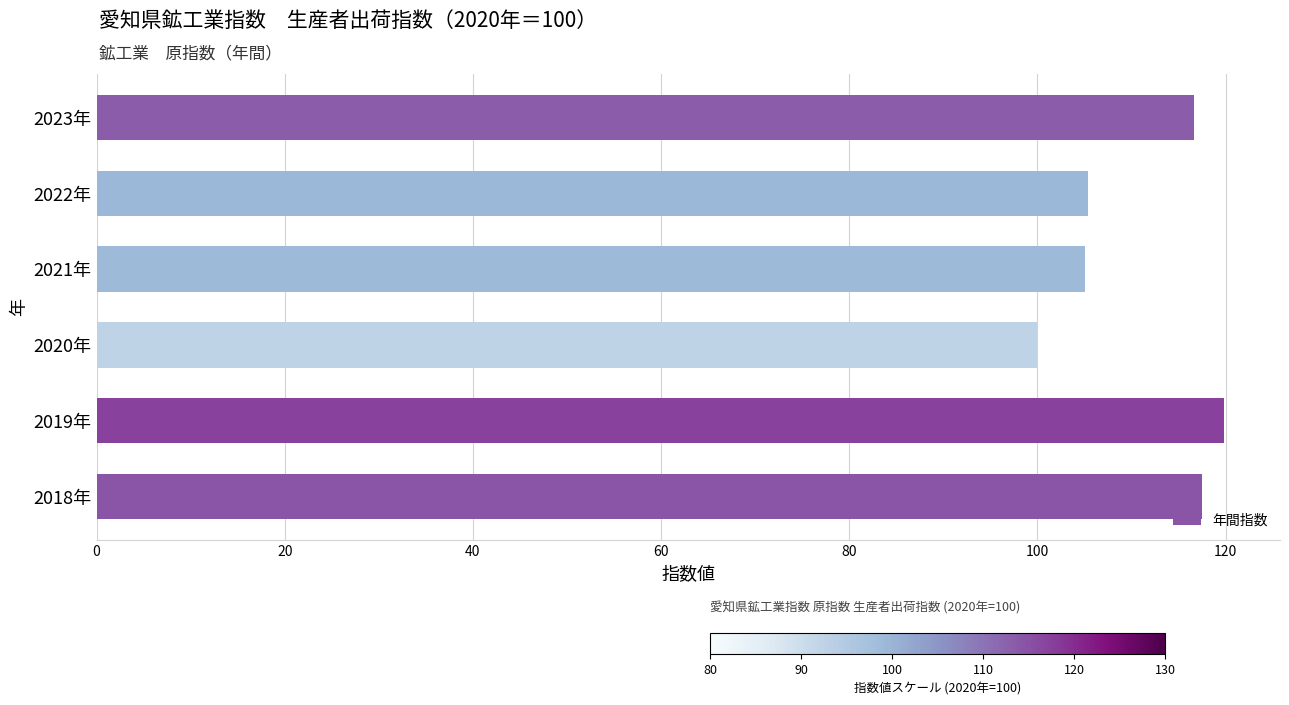

How many series are shown in this chart?

1